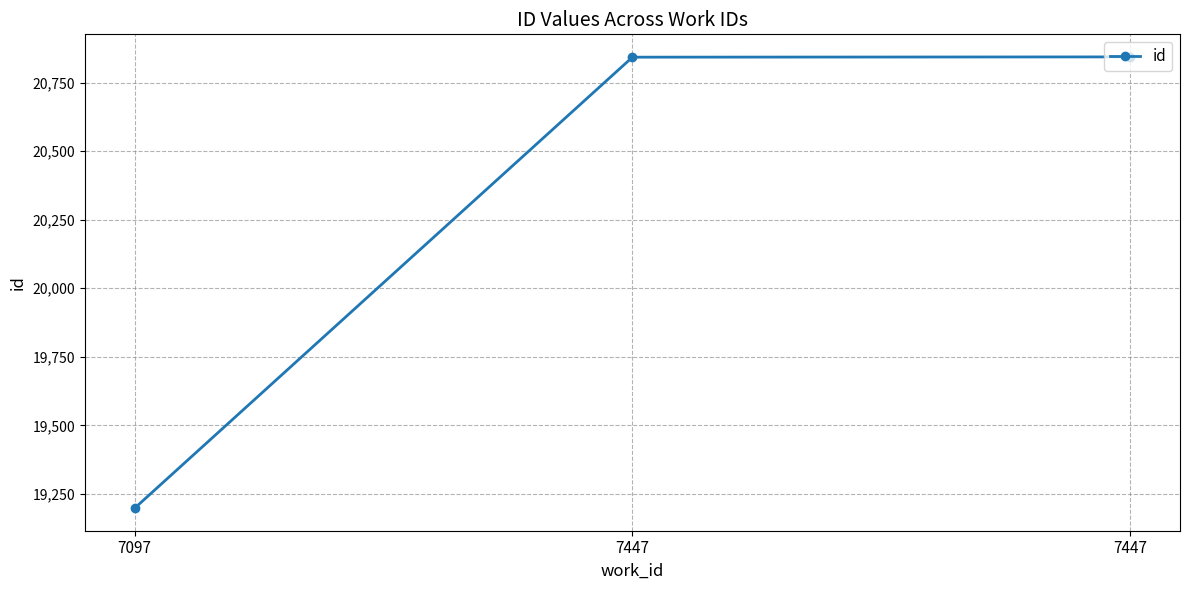

How many lines are shown in the chart?

1